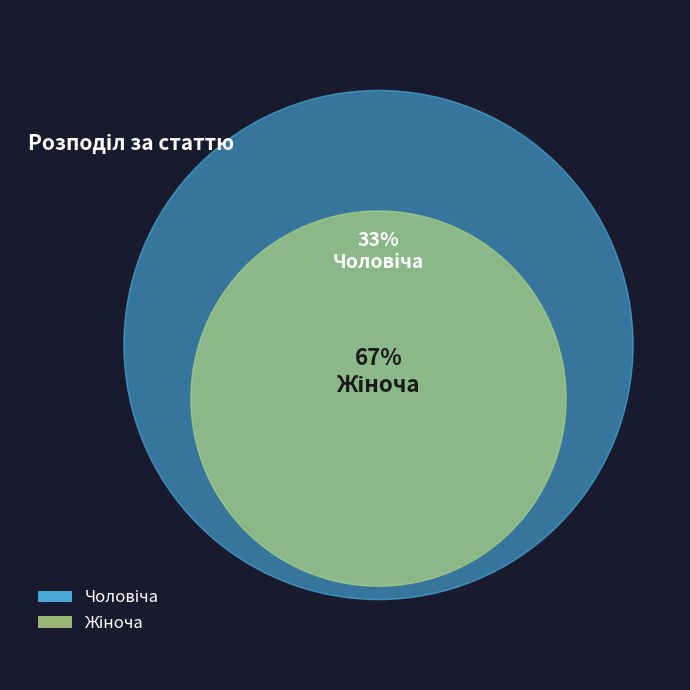

To the nearest percent, what is the average slice percentage?

50%